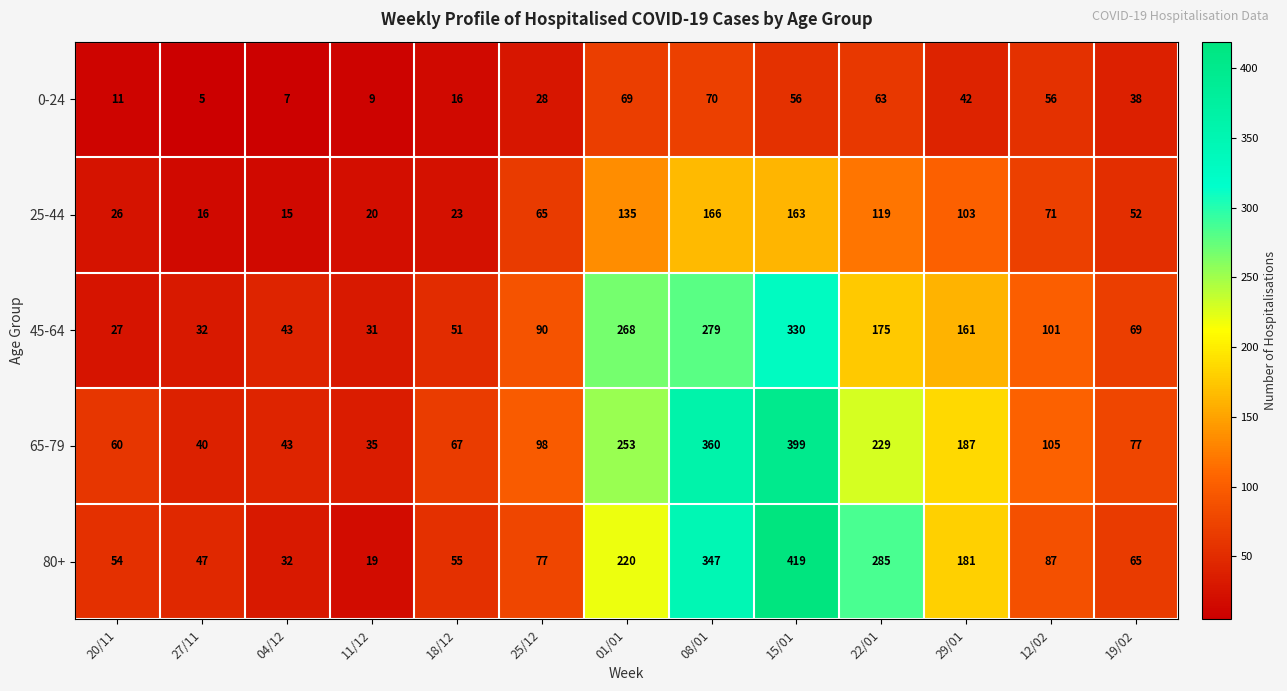

Is it true that 25-44 equals 23 at 18/12?

True